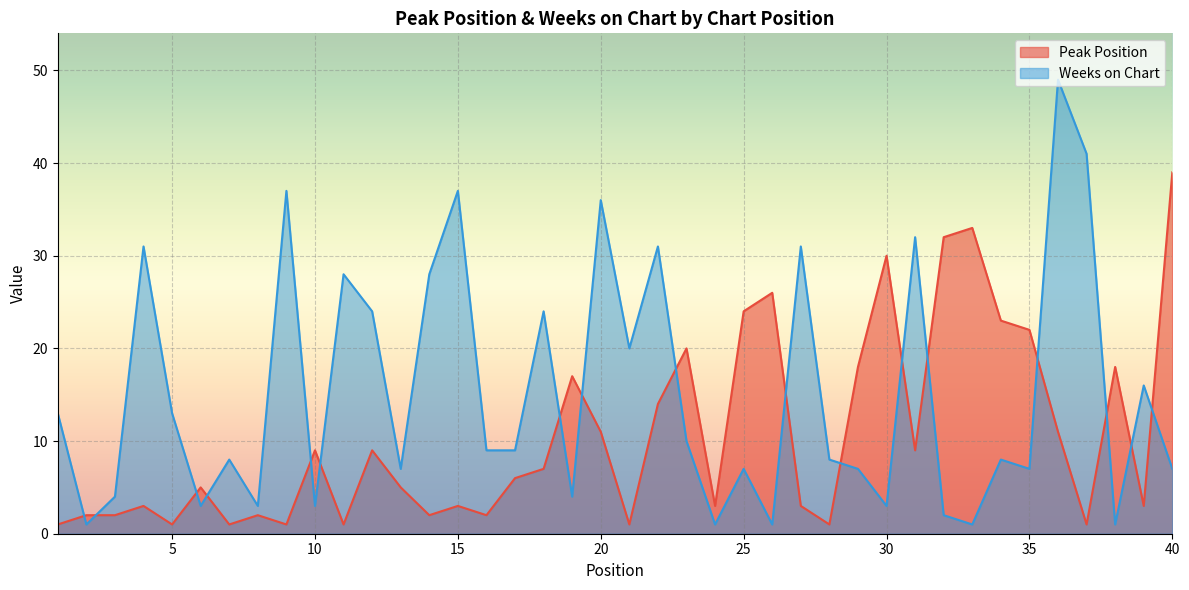

What is the difference between the highest and lowest values at 30?

27